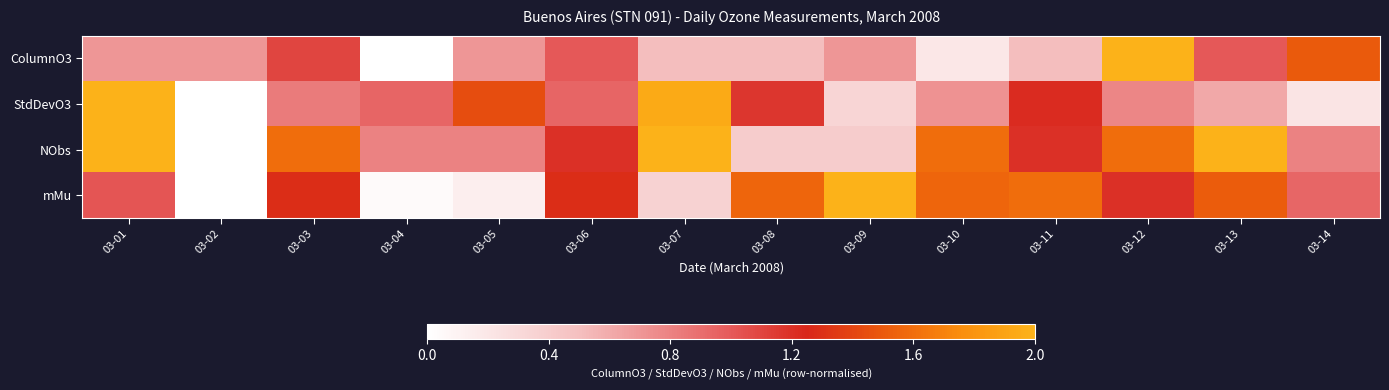

Which series has the largest total across all categories?

NObs